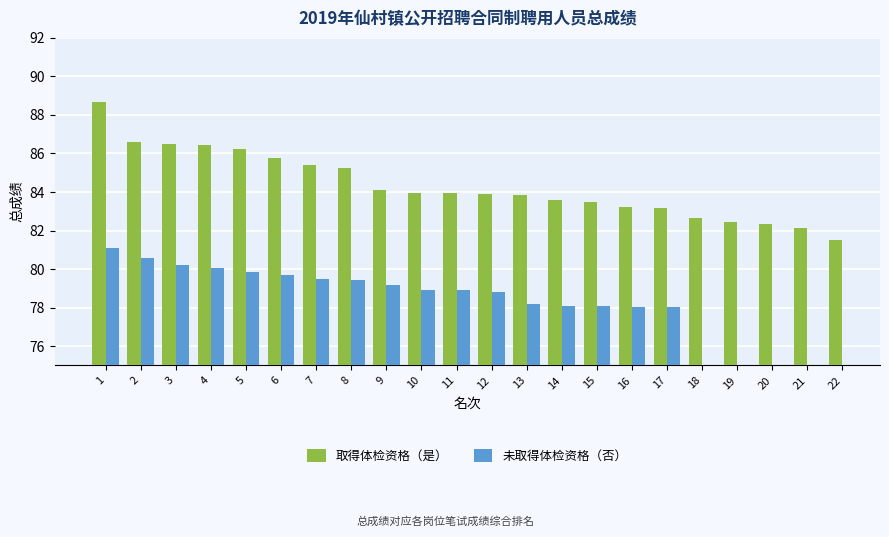

Which series has the largest total across all categories?

取得体检资格（是）